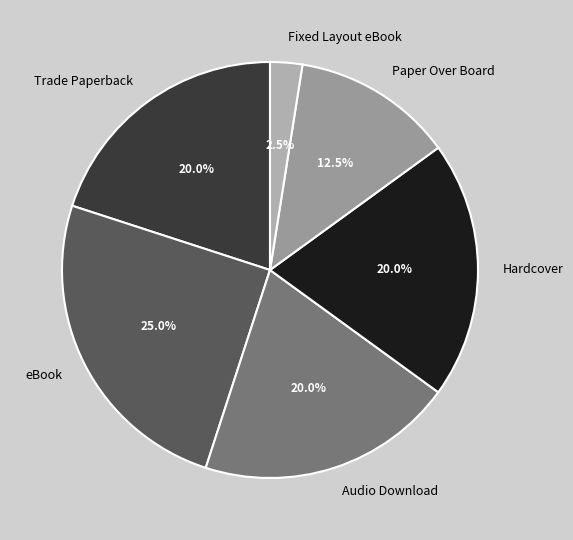

True or false: eBook accounts for 25% of the total.

True